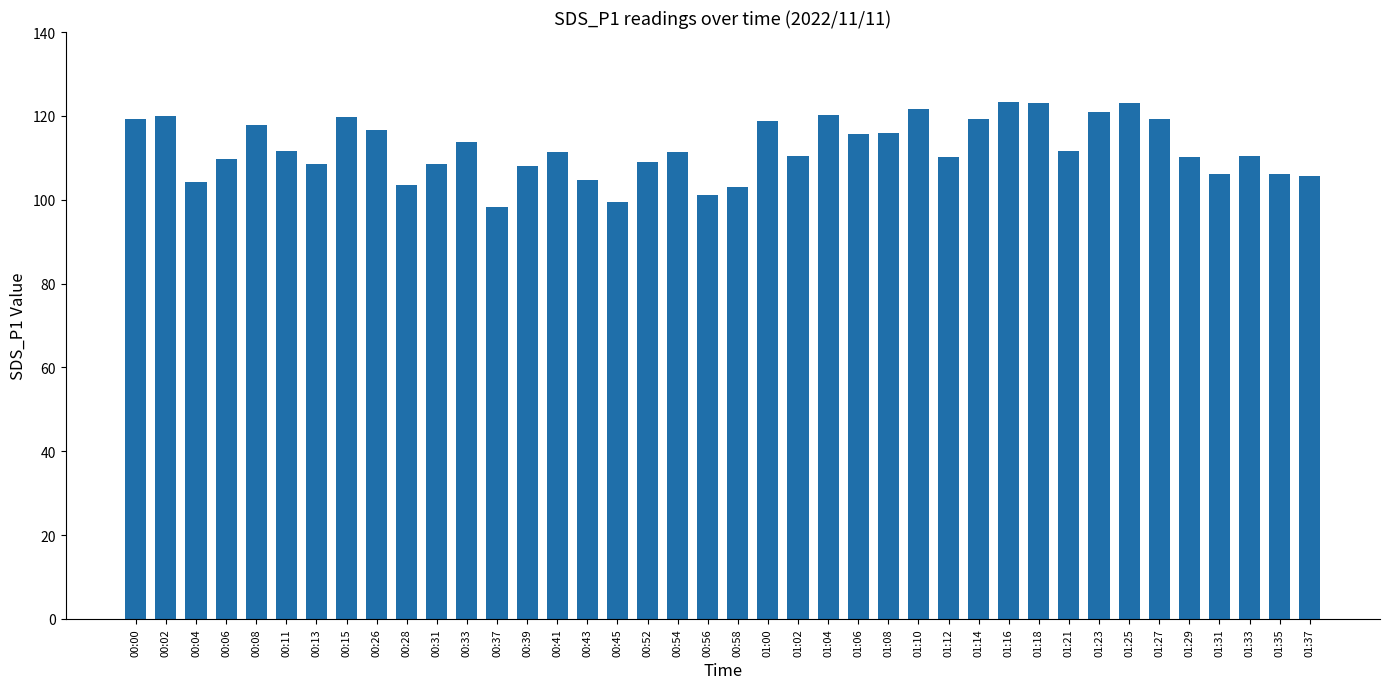

What is the change in value from 00:45 to 01:29?

+10.6